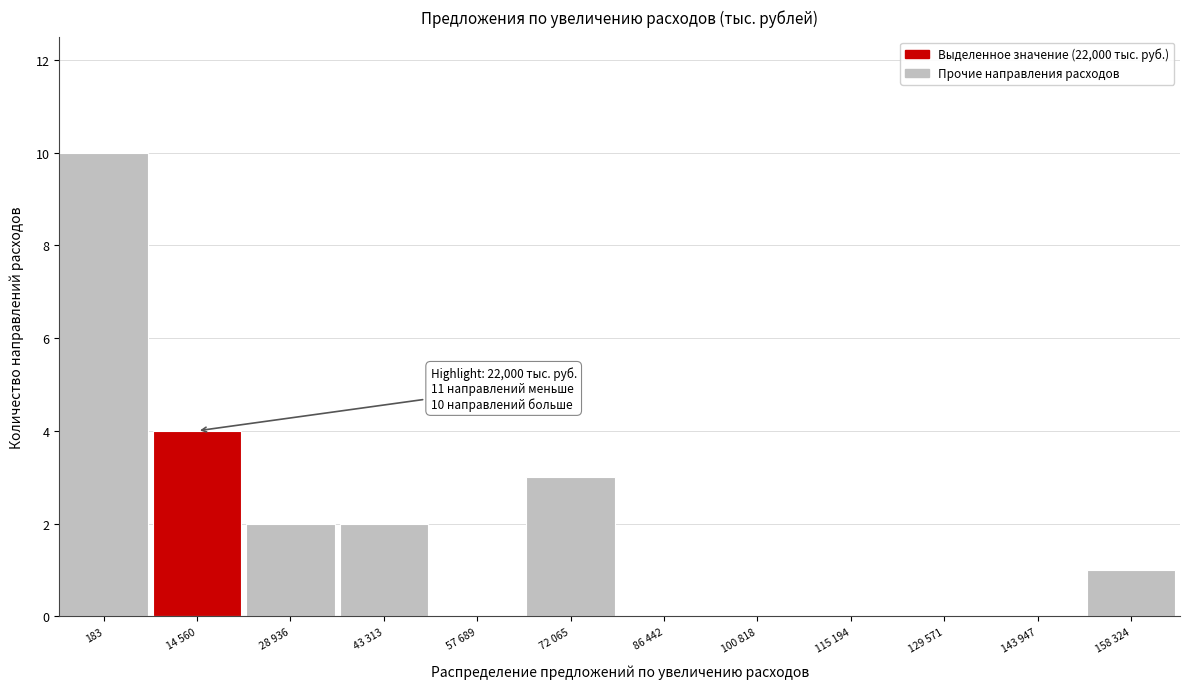

Reading left to right, transcribe all the data shown in this chart.

183=10	14 560=4	28 936=2	43 313=2	57 689=0	72 065=3	86 442=0	100 818=0	115 194=0	129 571=0	143 947=0	158 324=1